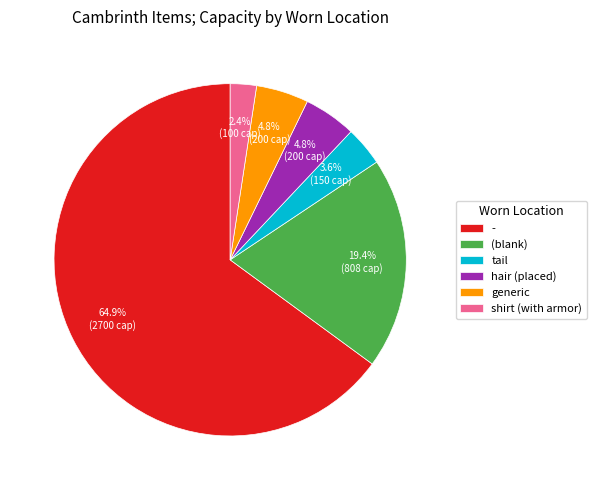

Which has a higher value, tail or (blank)?

(blank)